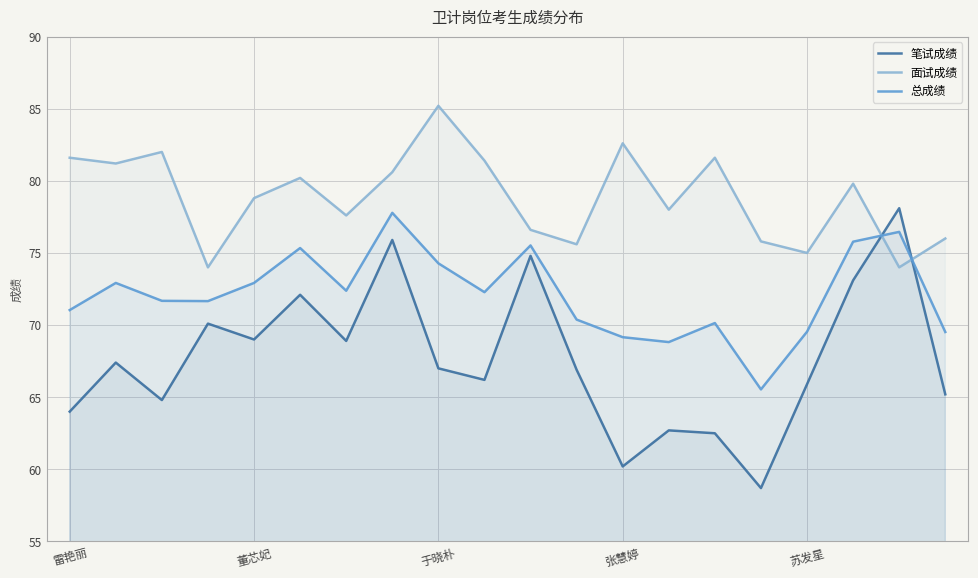

What are all the series names shown in the legend?

笔试成绩, 面试成绩, 总成绩